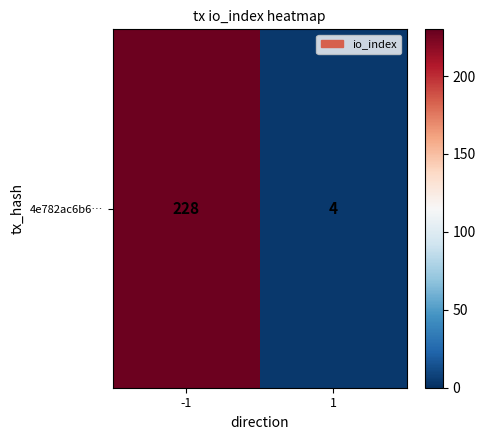

Which label corresponds to the smallest value in the chart?

1